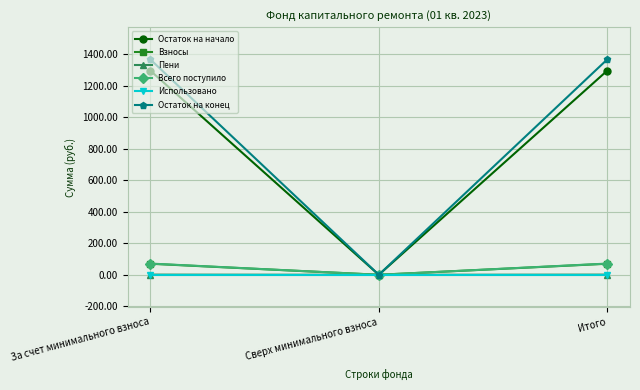

What is the label of the 3rd point from the right?

За счет минимального взноса